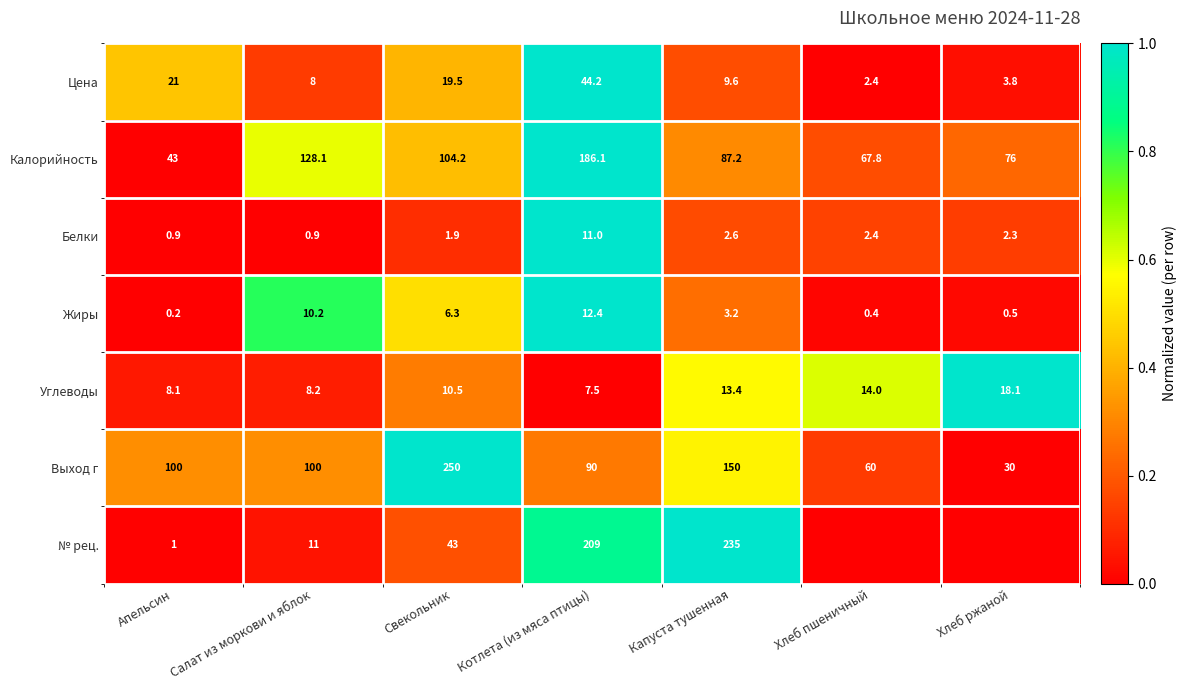

What is the difference between the maximum and second lowest values in the Белки series?

10.1